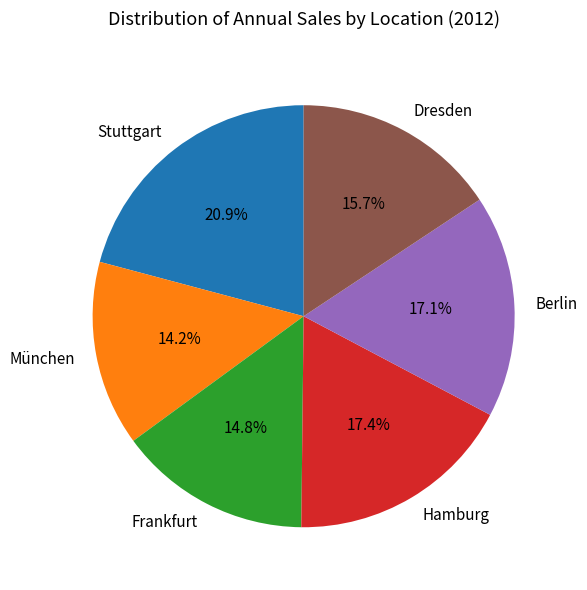

How much of the chart is everything except Dresden?

84.3%